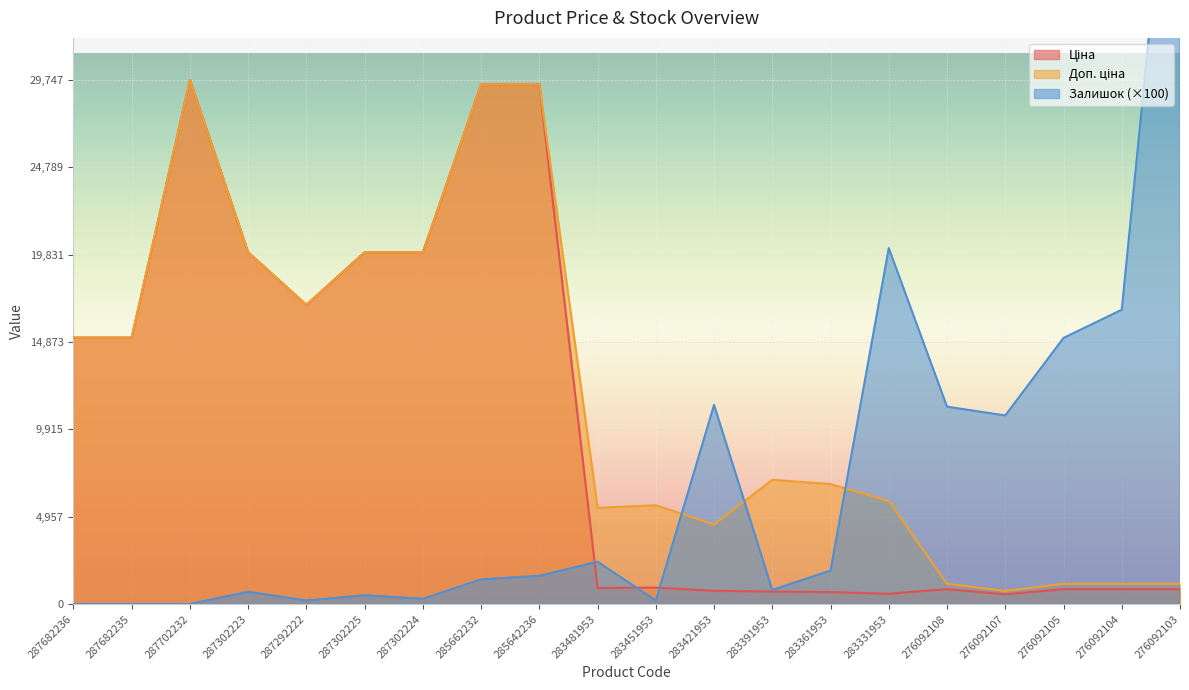

The value of Залишок at 283331953 is 20200.0. True or false?

True